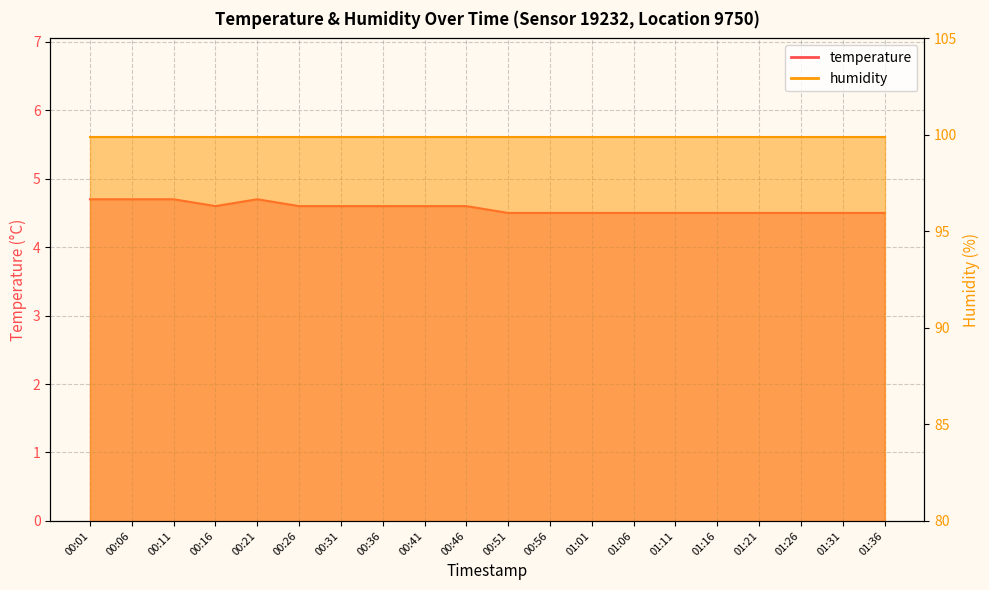

What is the difference between the values at 00:11 and 01:06?

0.2